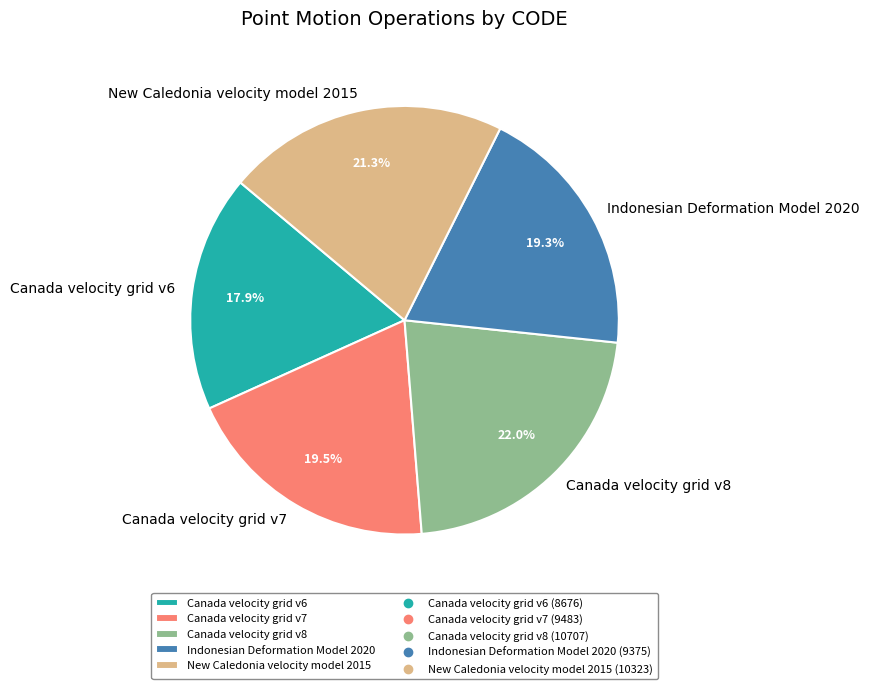

Count the number of slices in the pie.

5